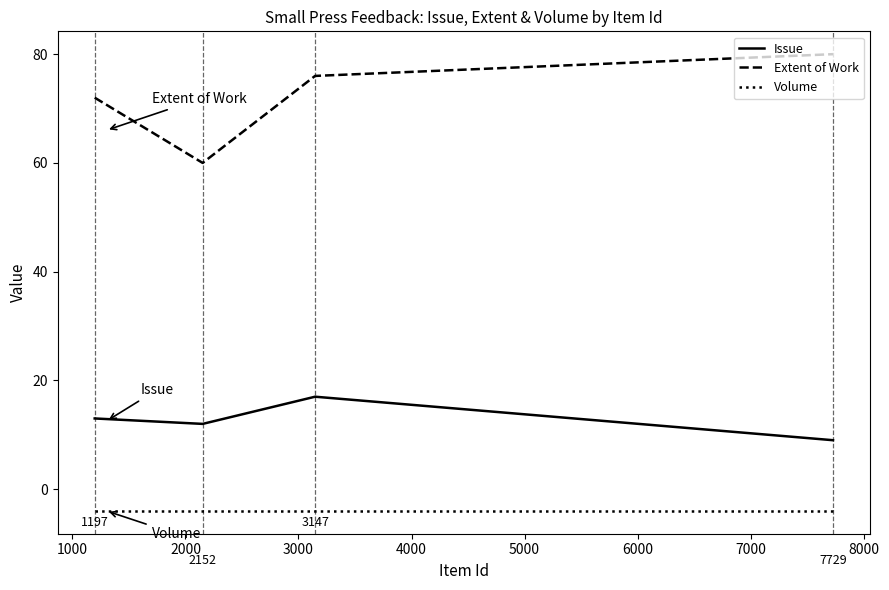

True or false: Issue and Volume intersect in this chart.

False